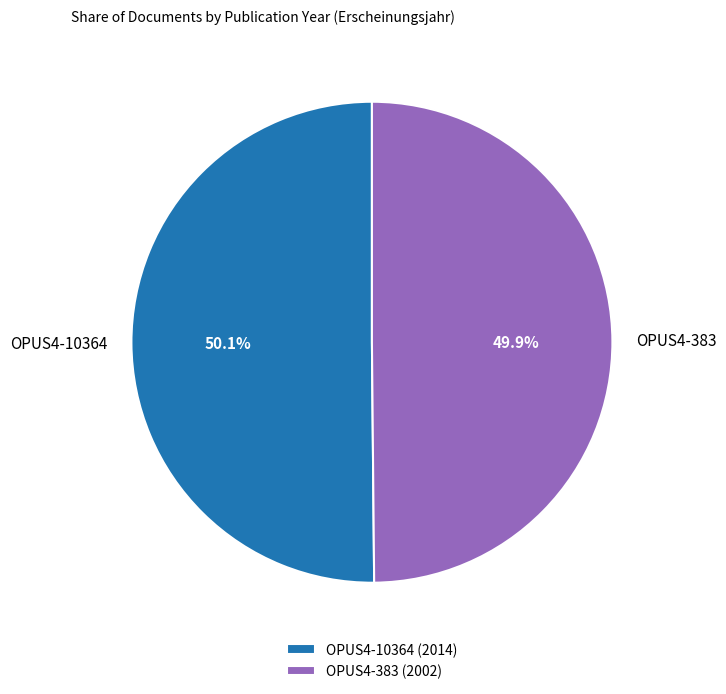

What is the ratio of the value at OPUS4-383 to the value at OPUS4-10364?

1.0